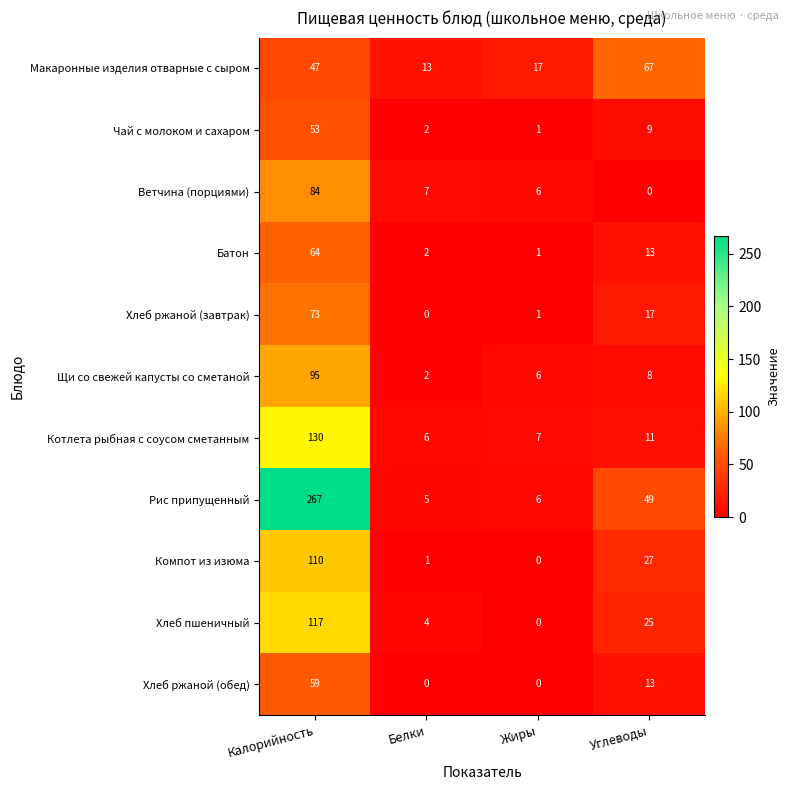

At which category is the sum across all series the highest?

Калорийность